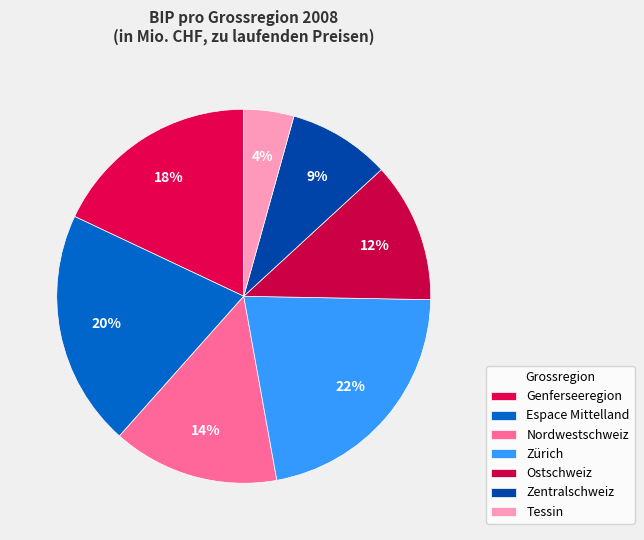

Which category has the smallest portion of the pie?

Tessin